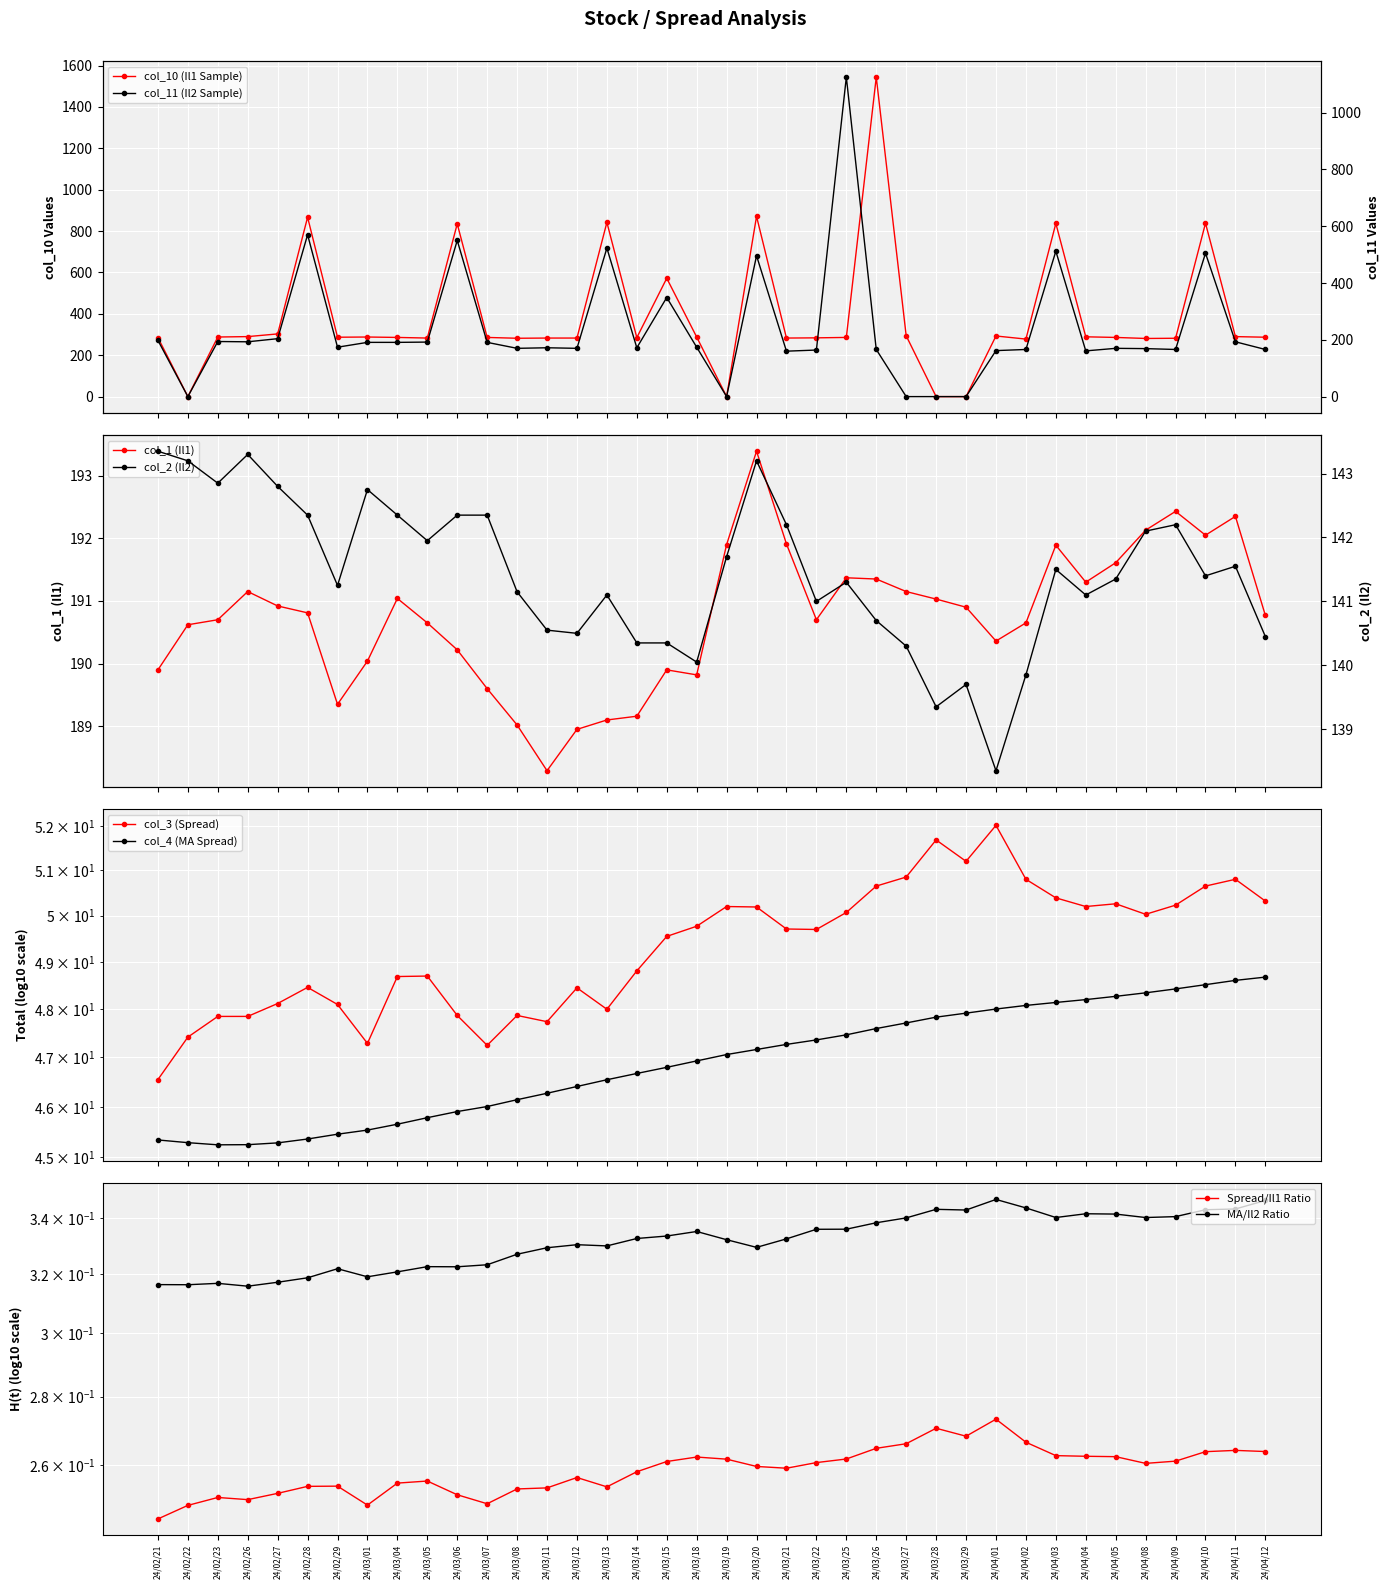

What is the value of the col_1 (Il1) point at the 12th from the left?

189.6